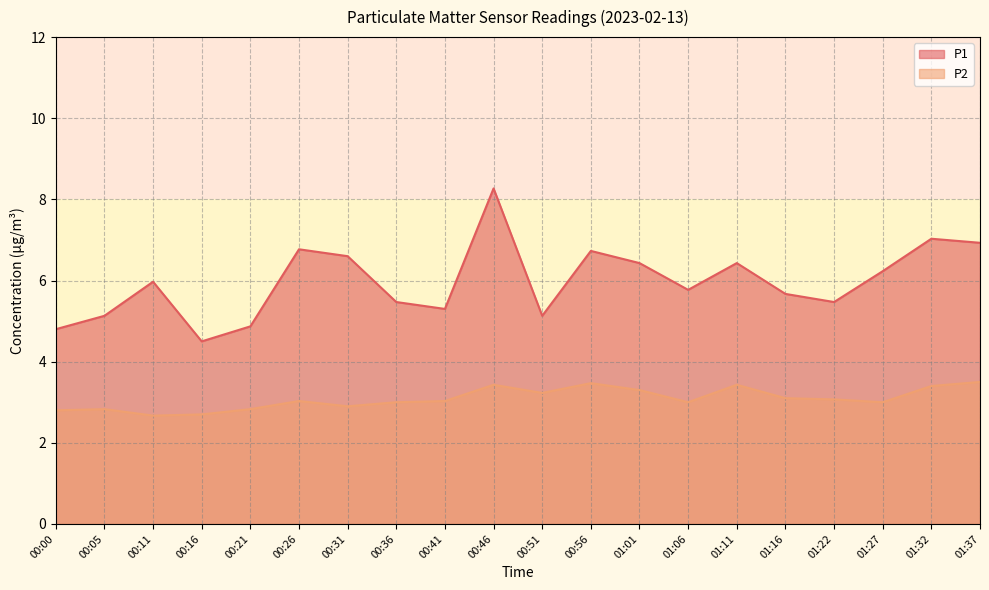

Rank the series by their maximum value, from lowest to highest.

P2, P1